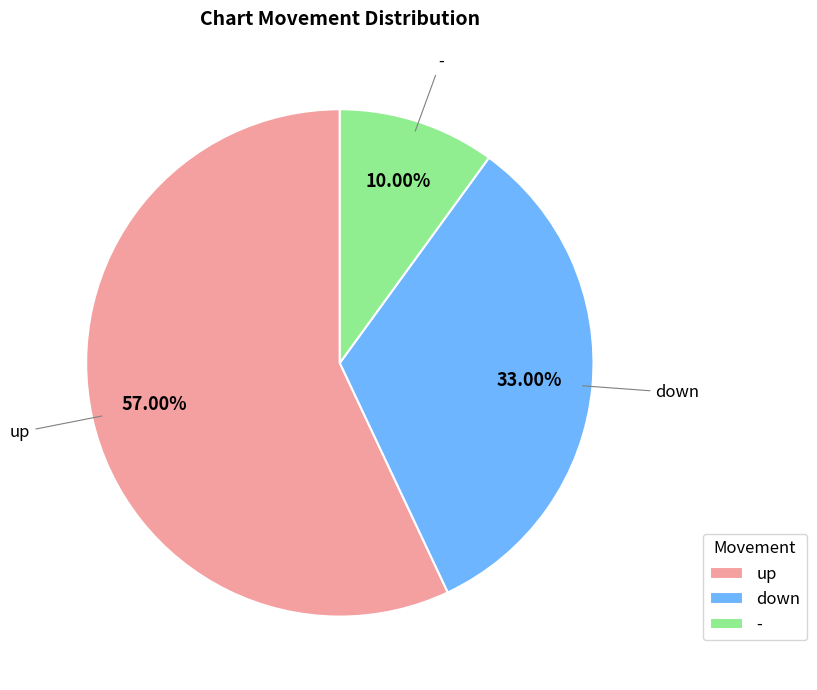

The - slice represents 10% of the pie. True or false?

True